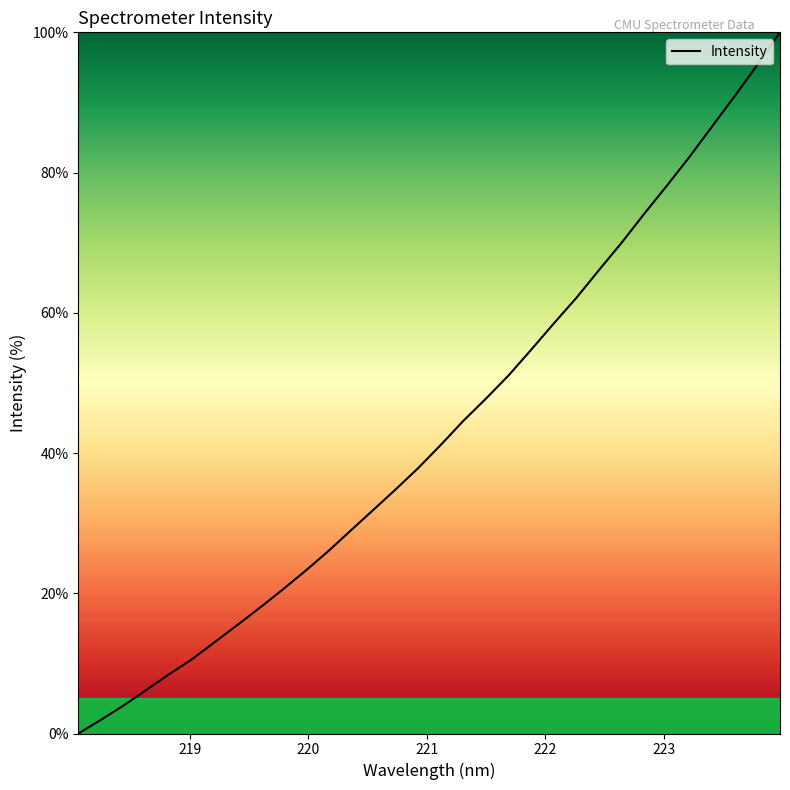

Count the number of categories in the chart.

32